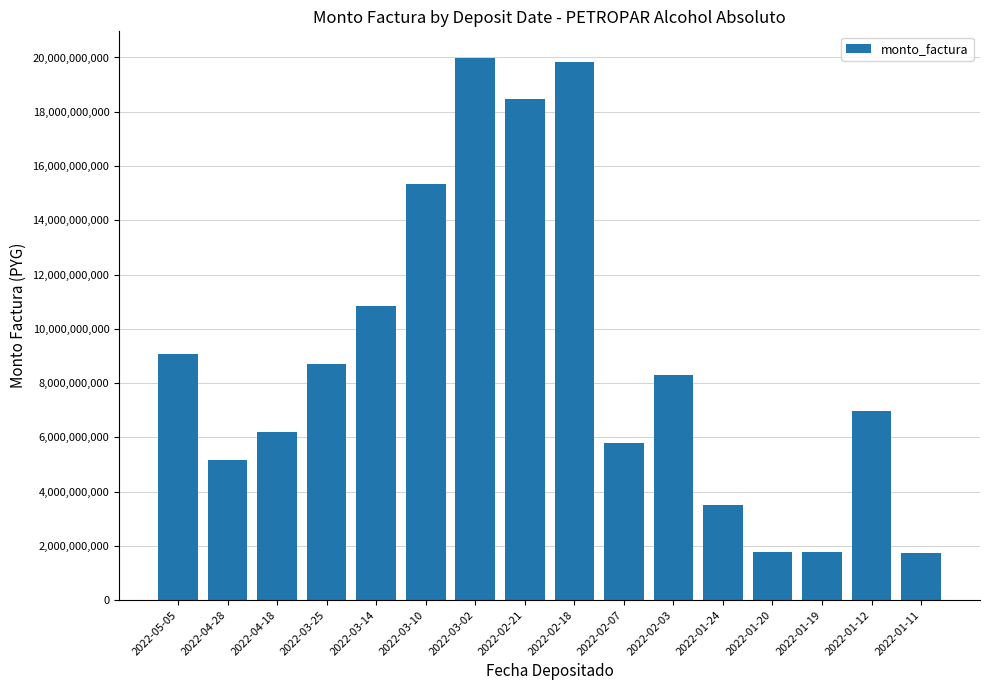

At which label does the data first exceed 8295510750?

2022-05-05